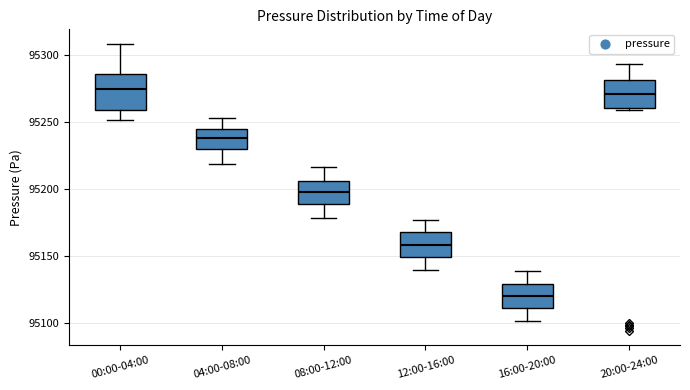

Comparing the boxes themselves (not the whiskers), which one is the tallest?

00:00-04:00